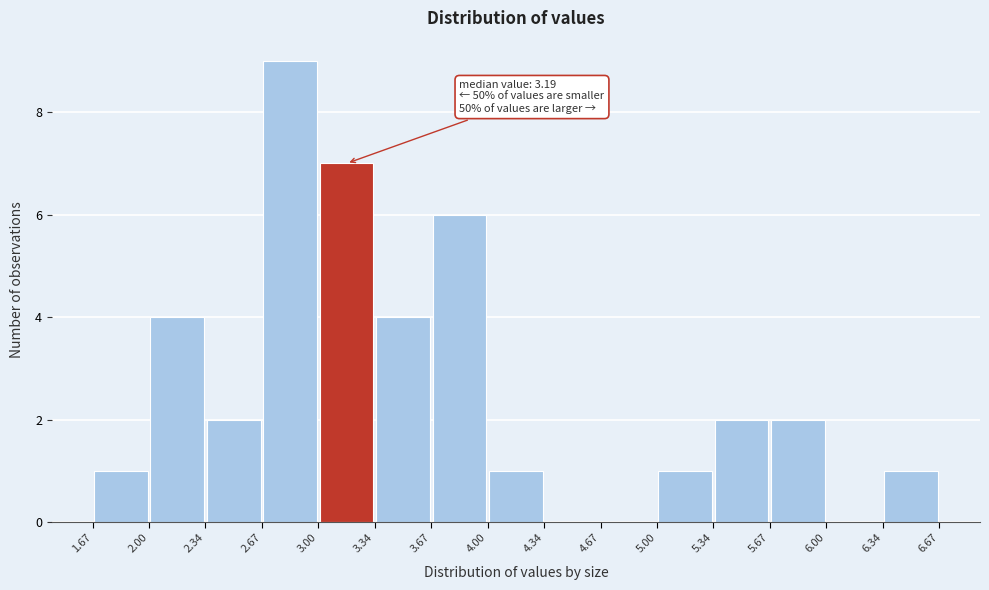

Over which range of the x-axis is the bar tallest?

2.67 to 3.00